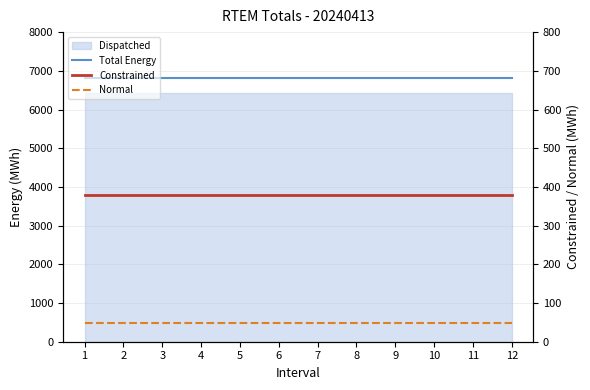

Which series has the largest total across all categories?

Total Energy